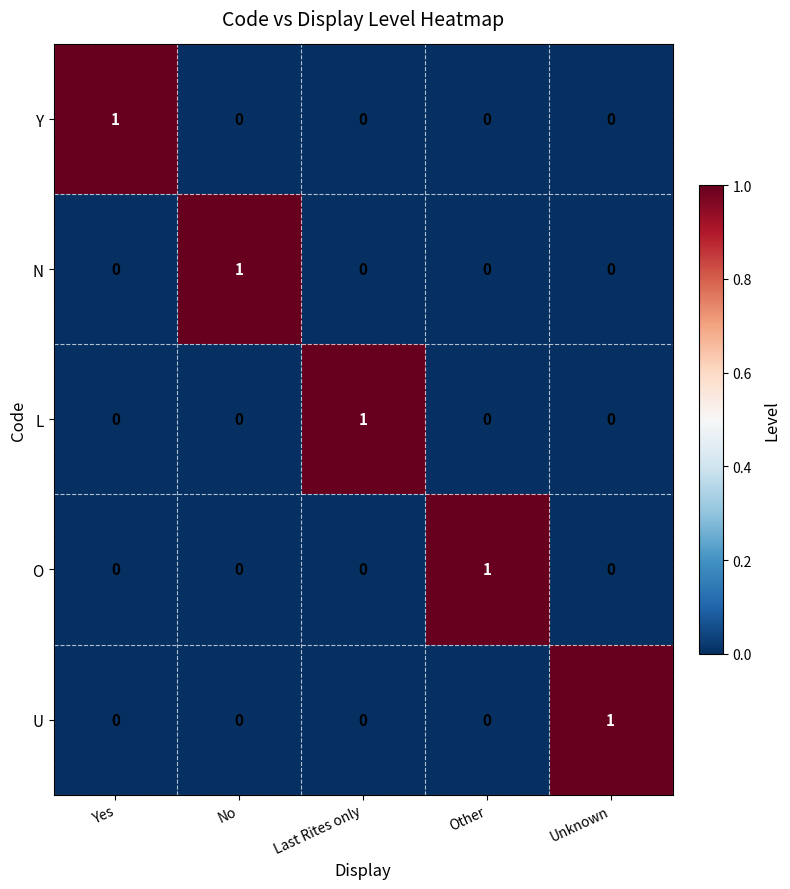

True or false: L has a value of 0 at No.

True